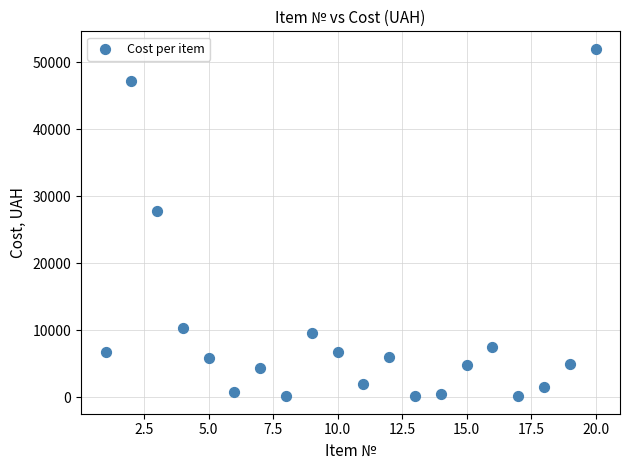

What is the range of Y values (max minus min)?

51845.0